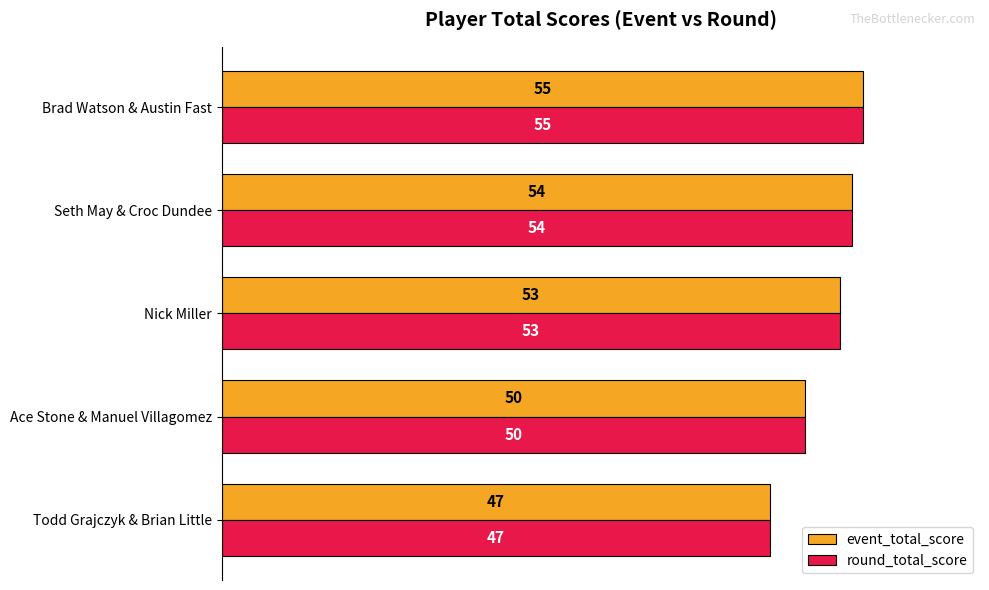

The round_total_score series shows 53 at Nick Miller. True or false?

True